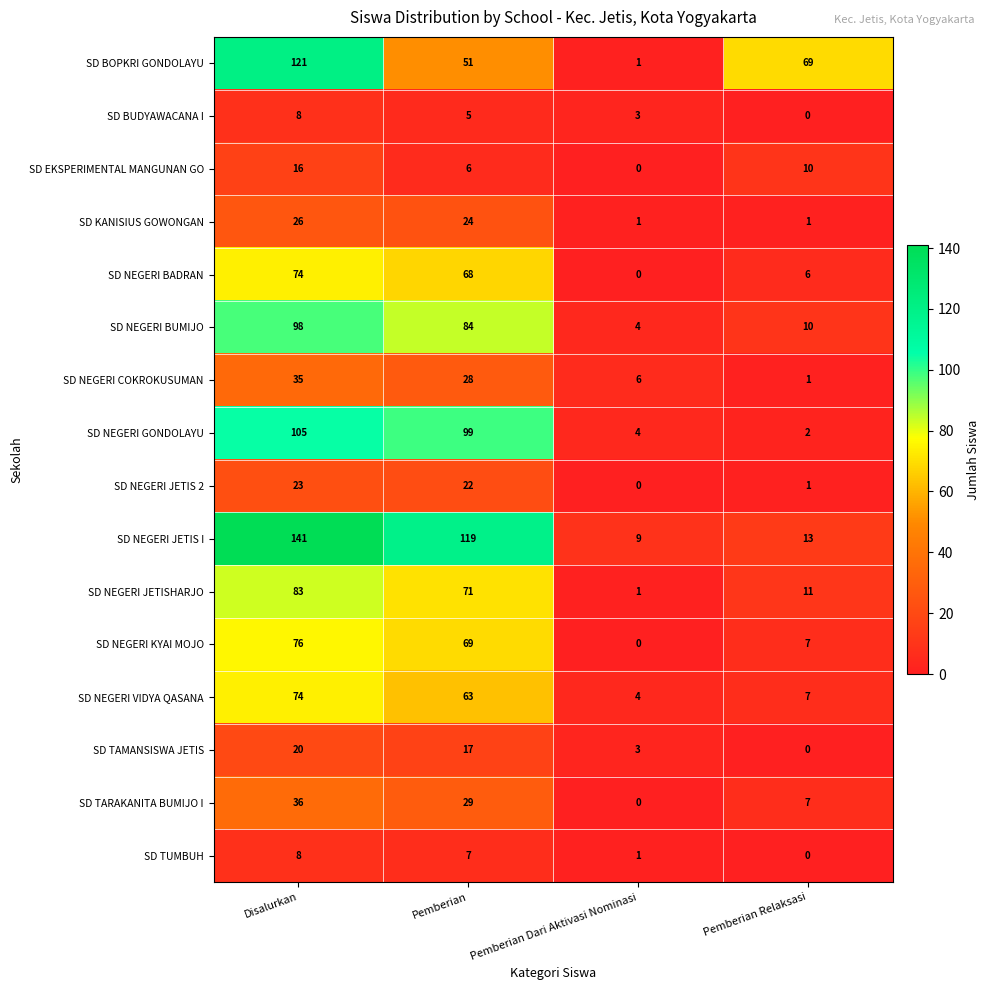

What is the difference between the maximum and second lowest values in the SD TUMBUH series?

7